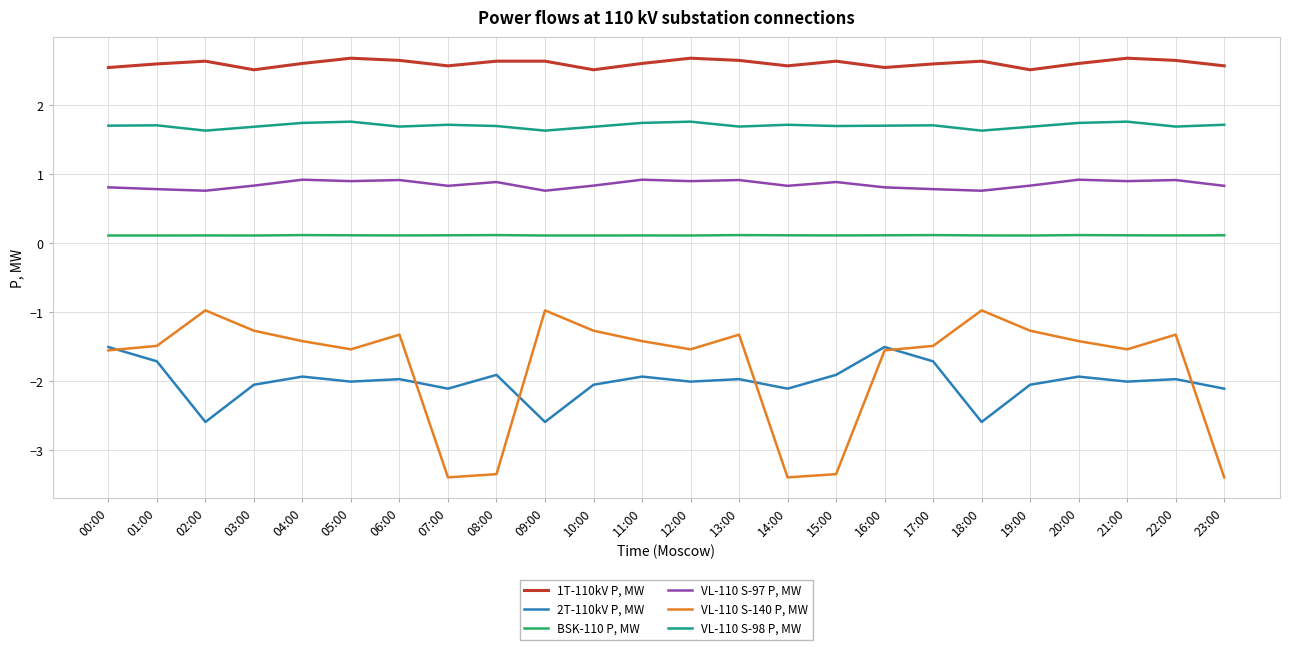

True or false: VL-110 S-98 P, MW and BSK-110 P, MW intersect in this chart.

False